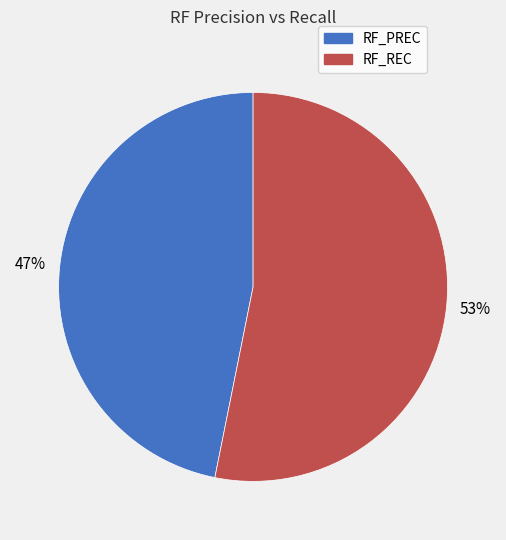

What is the smallest slice in the pie chart?

RF_PREC